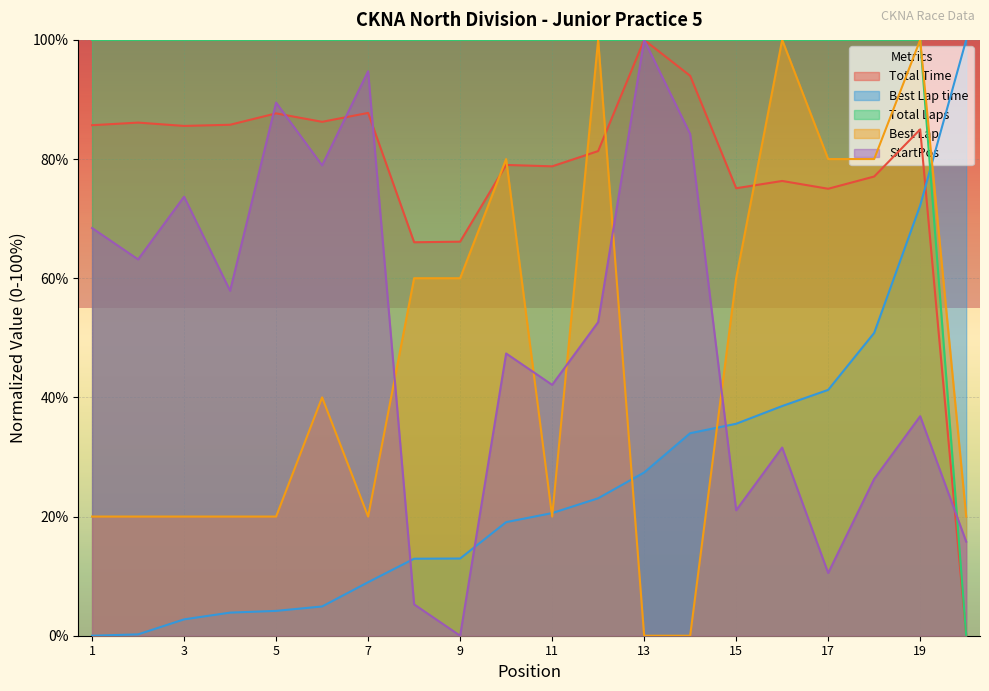

Which series has the largest total across all categories?

Total Laps